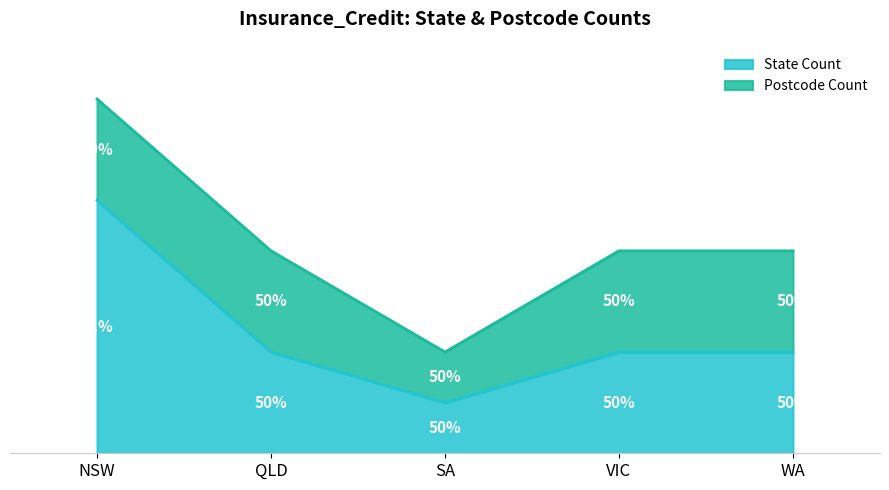

At how many categories does at least one series exceed 6?

1